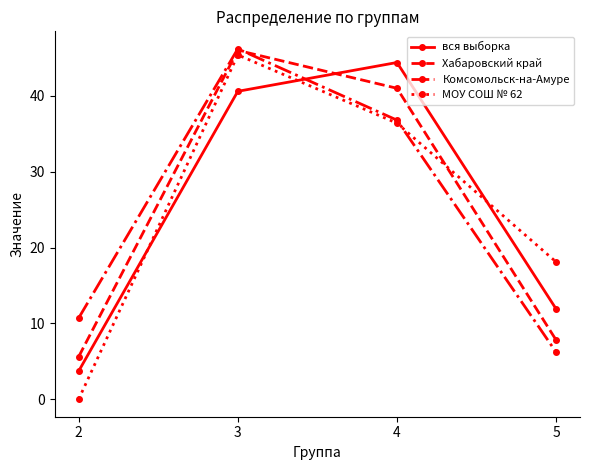

Reading left to right, list all the values displayed in this chart.

вся выборка: 2=3.7	3=40.6	4=44.4	5=11.9
Хабаровский край: 2=5.6	3=46.0	4=41.0	5=7.8
Комсомольск-на-Амуре: 2=10.7	3=46.2	4=36.8	5=6.2
МОУ СОШ № 62: 2=0.0	3=45.4	4=36.4	5=18.1